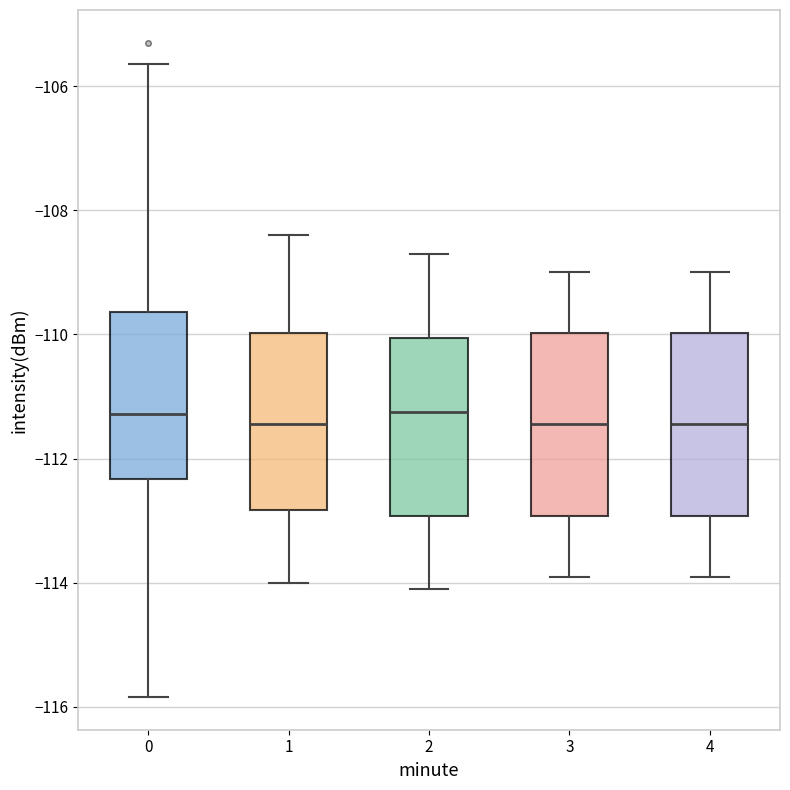

Where does the median line of the box at x = 0 sit on the y-axis? The values are not printed on the chart, so give them approximately, as read against the axis.

-111.2